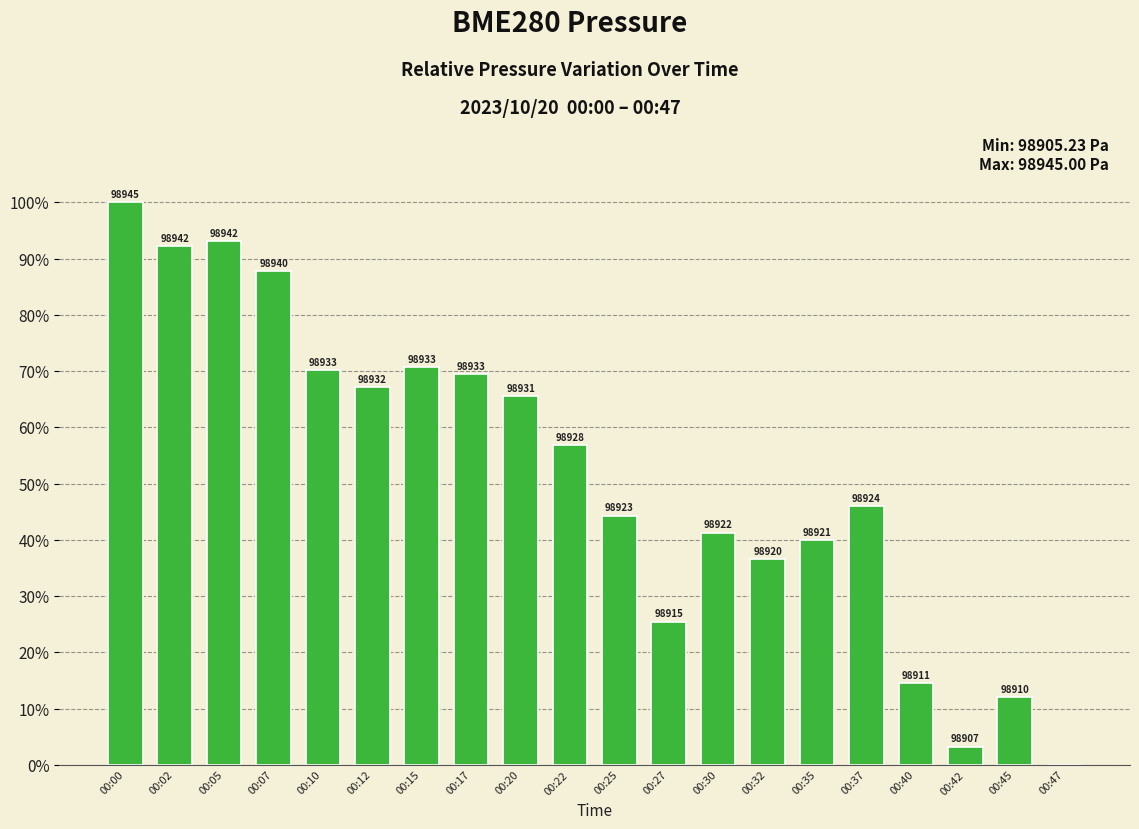

At which label is the value closest to 50?

00:37